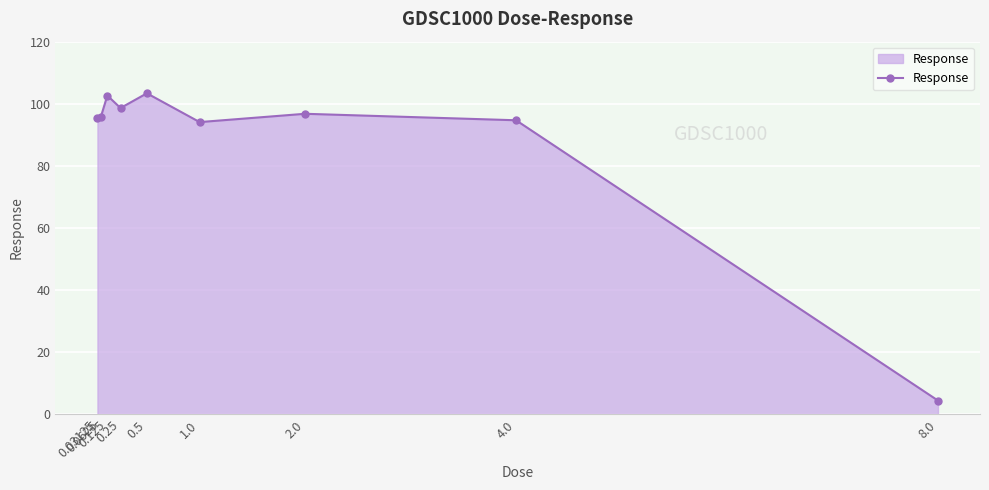

Where is the first local maximum?

0.125